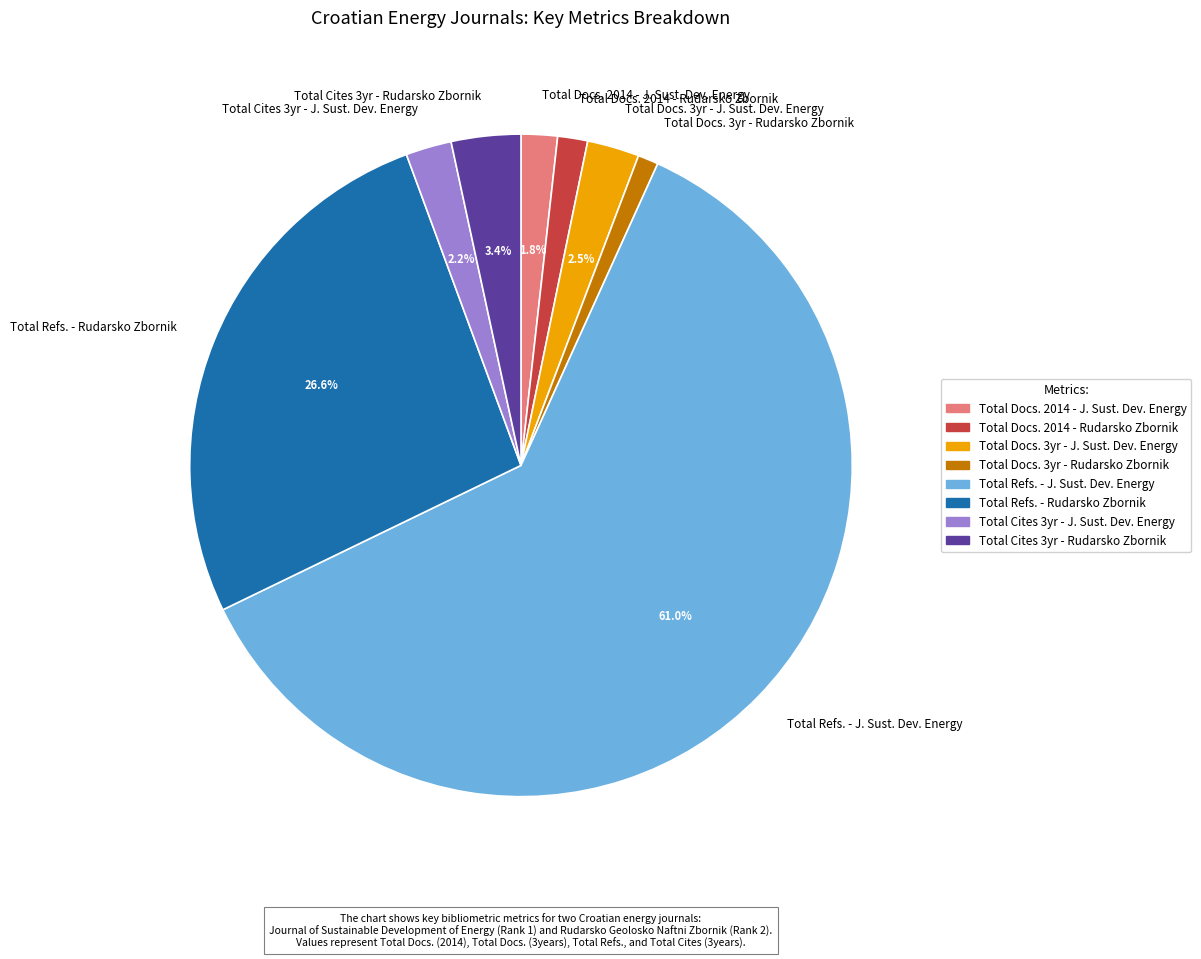

What portion of the pie excludes Total Refs. - Rudarsko Zbornik?

73.4%